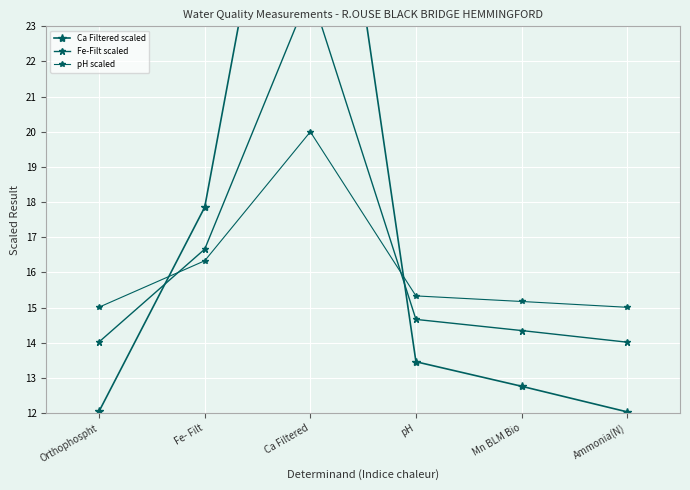

Which has a higher value, Mn BLM Bio or Fe- Filt?

Fe- Filt